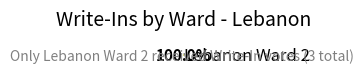

Rank the categories by value from lowest to highest.

Lebanon Ward 2